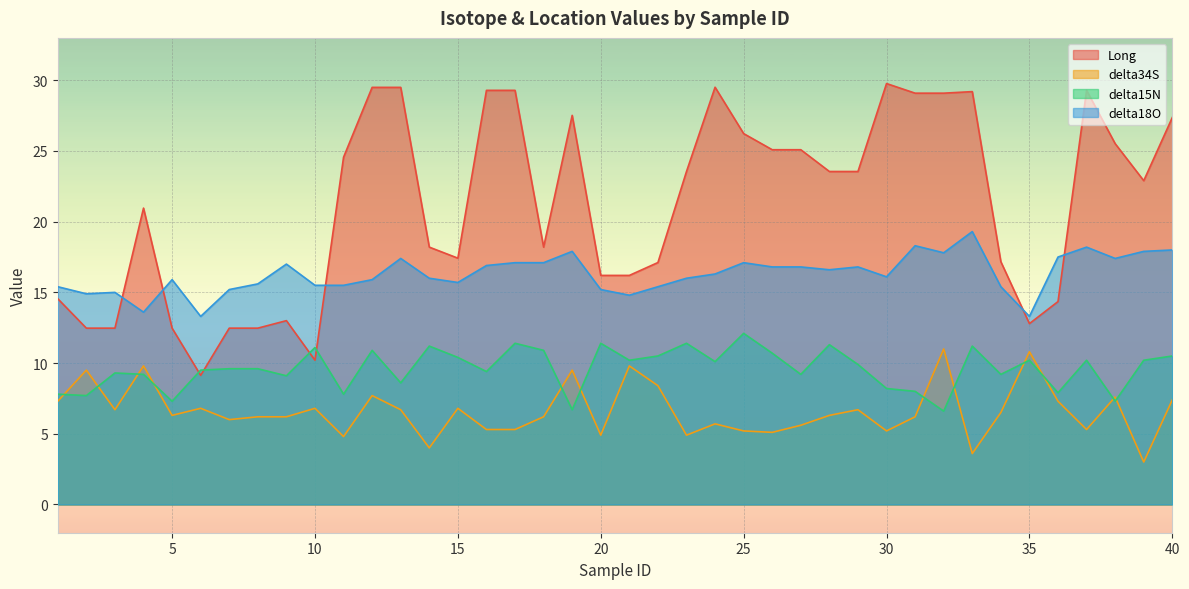

Where is delta15N nearest to the value 9?

9